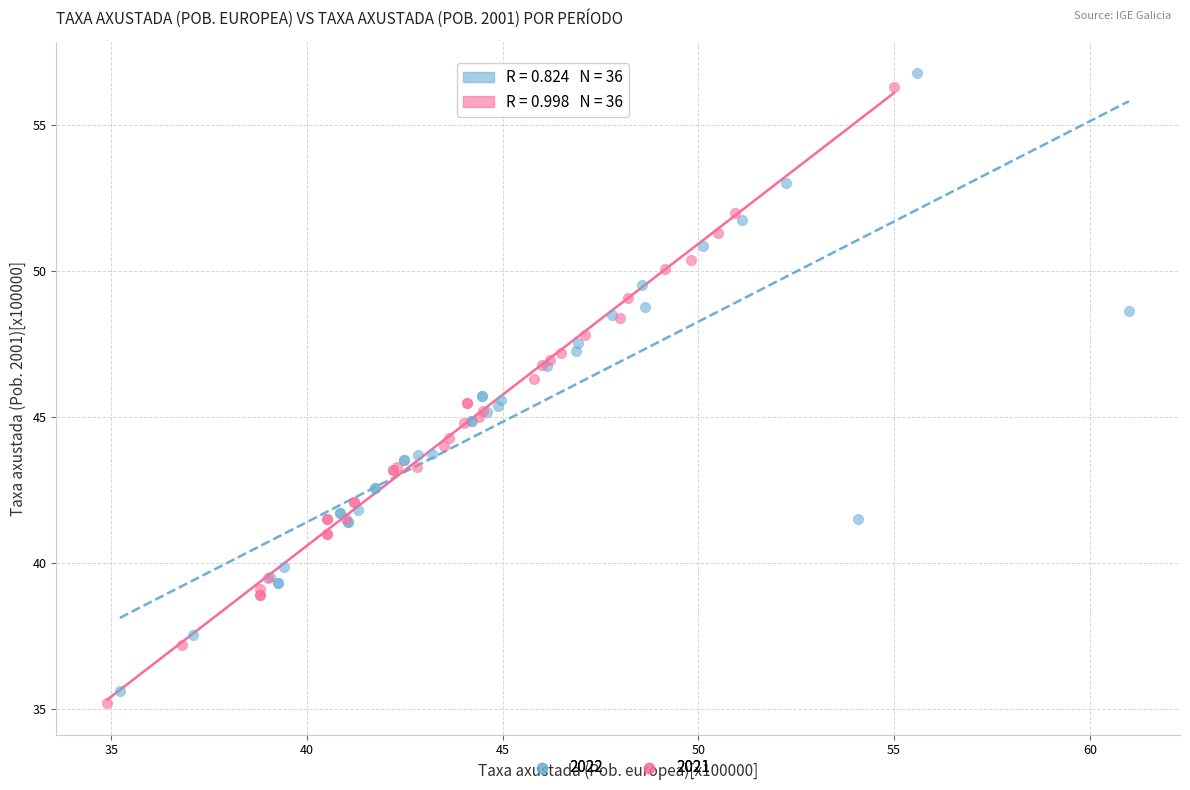

Which series has the widest spread of Y values?

2022